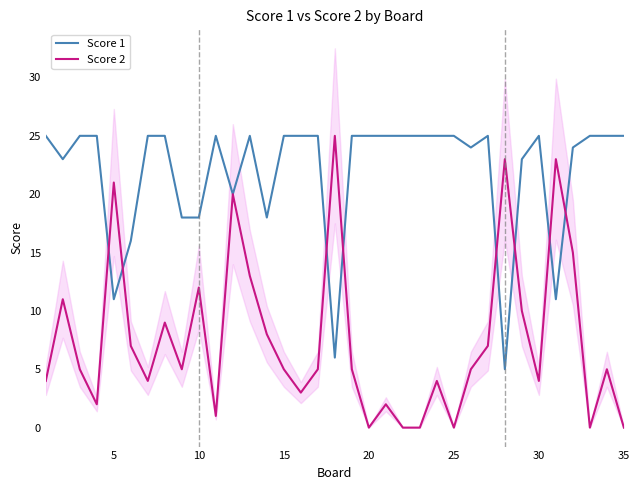

Reading left to right, transcribe all the data shown in this chart.

Score 1: 25	23	25	25	11	16	25	25	18	18	25	20	25	18	25	25	25	6	25	25	25	25	25	25	25	24	25	5	23	25	11	24	25	25	25
Score 2: 4	11	5	2	21	7	4	9	5	12	1	20	13	8	5	3	5	25	5	0	2	0	0	4	0	5	7	23	10	4	23	15	0	5	0